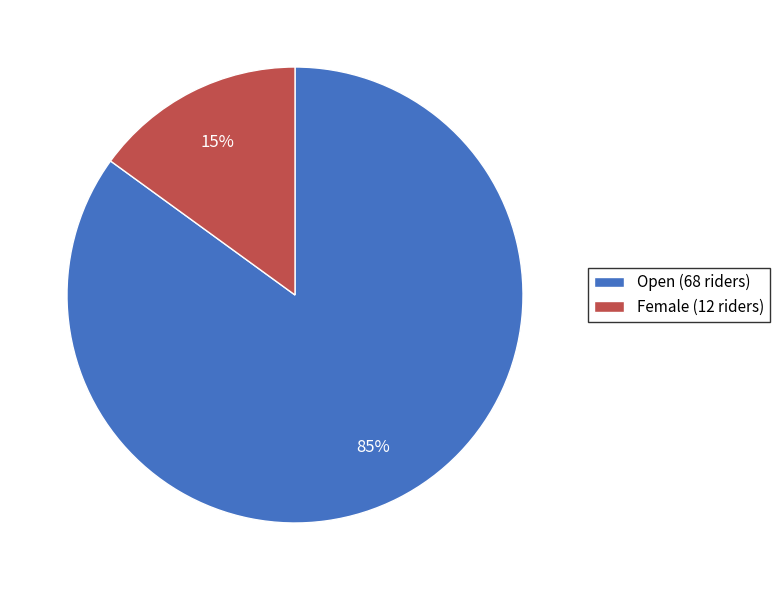

To the nearest percent, what portion does Female (12 riders) represent?

15%